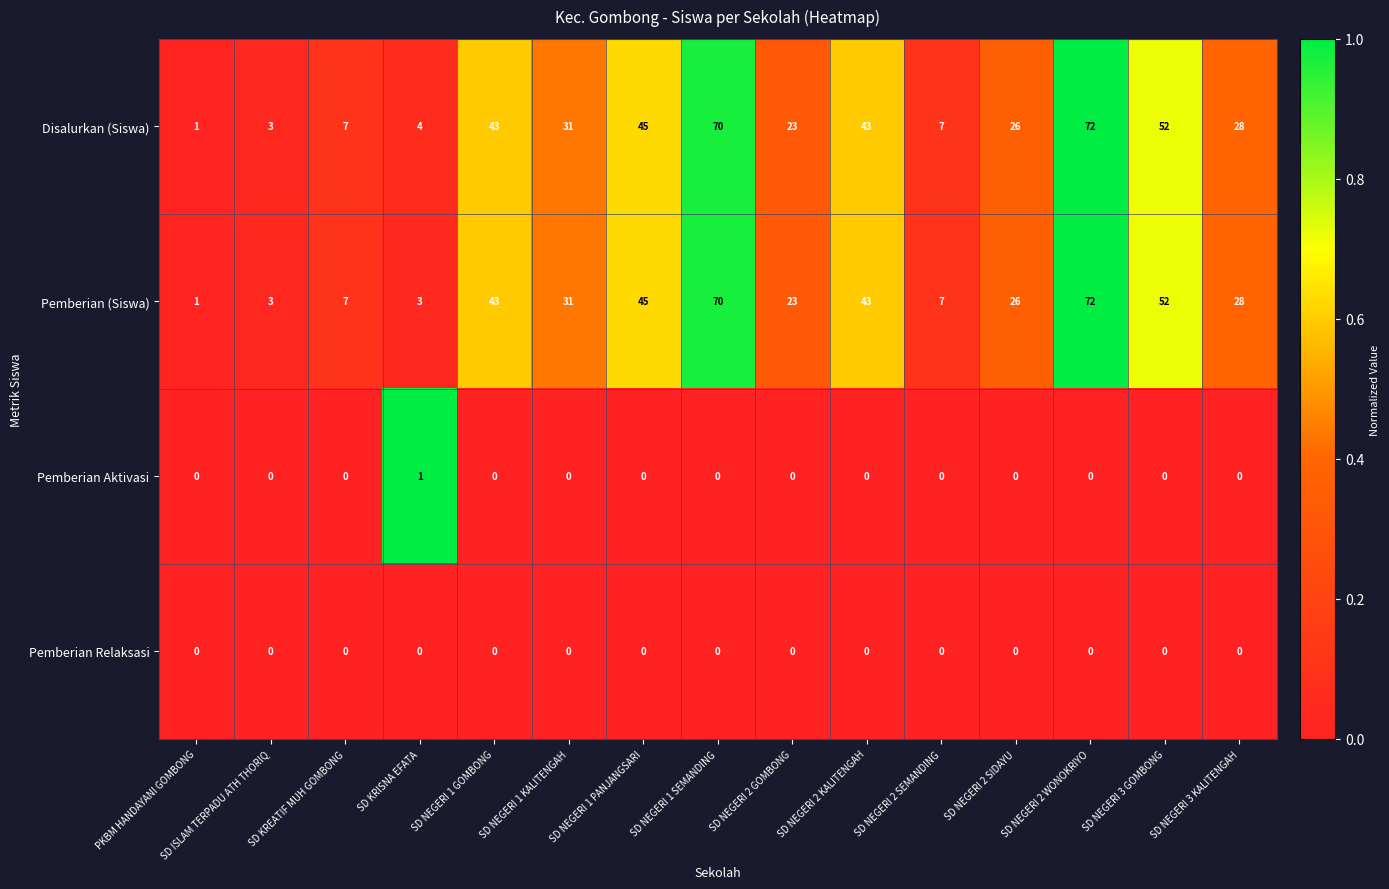

At which category is the sum across all series the highest?

SD NEGERI 2 WONOKRIYO